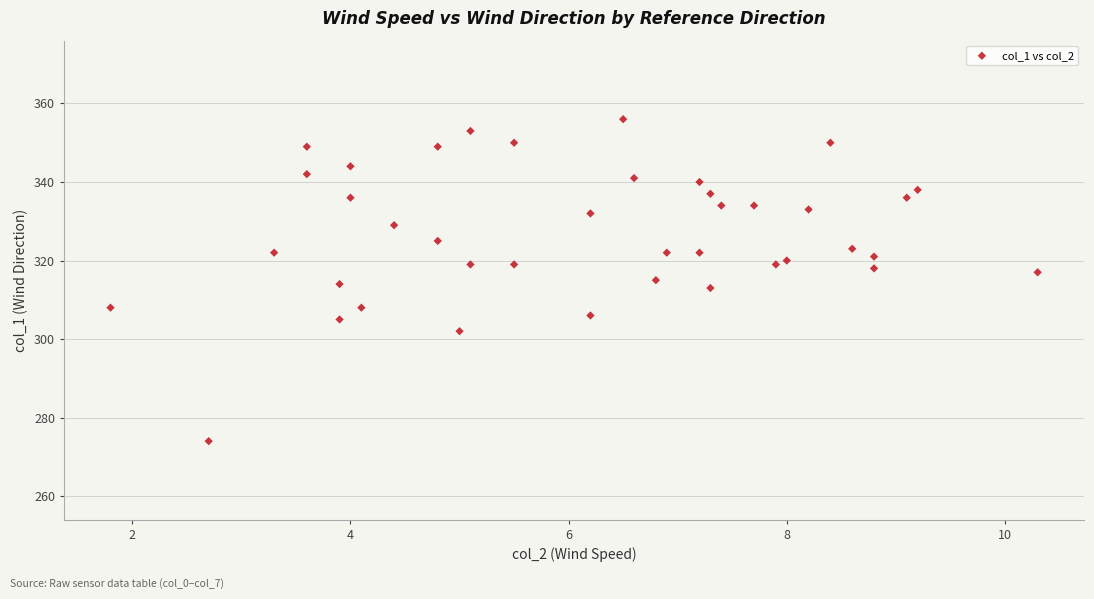

What is the range of Y values (max minus min)?

82